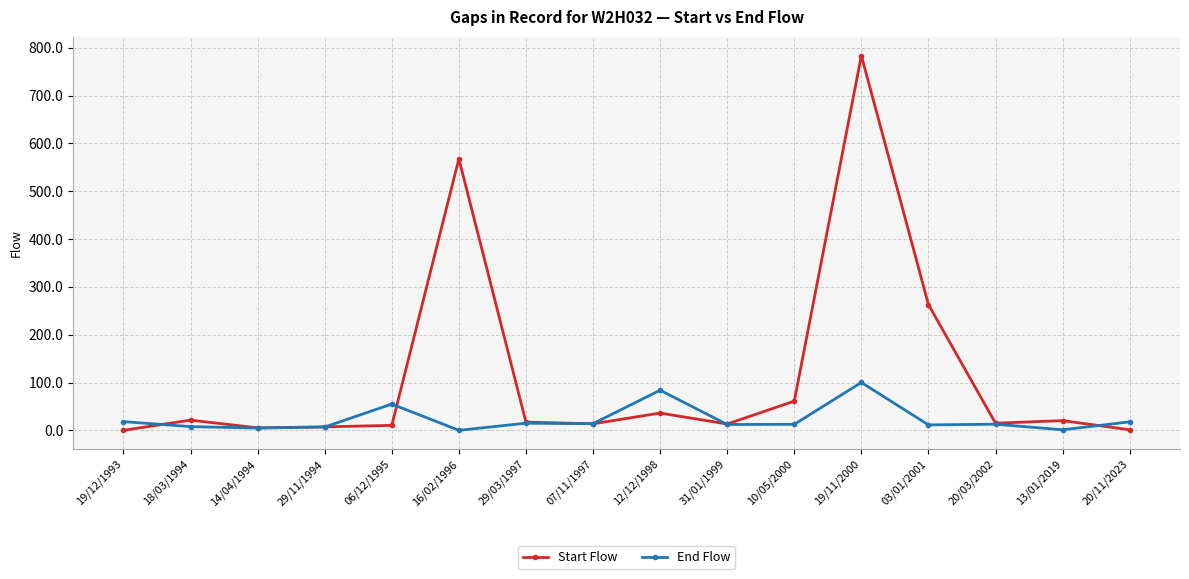

What is the approximate value of Start Flow at 03/01/2001?

262.9